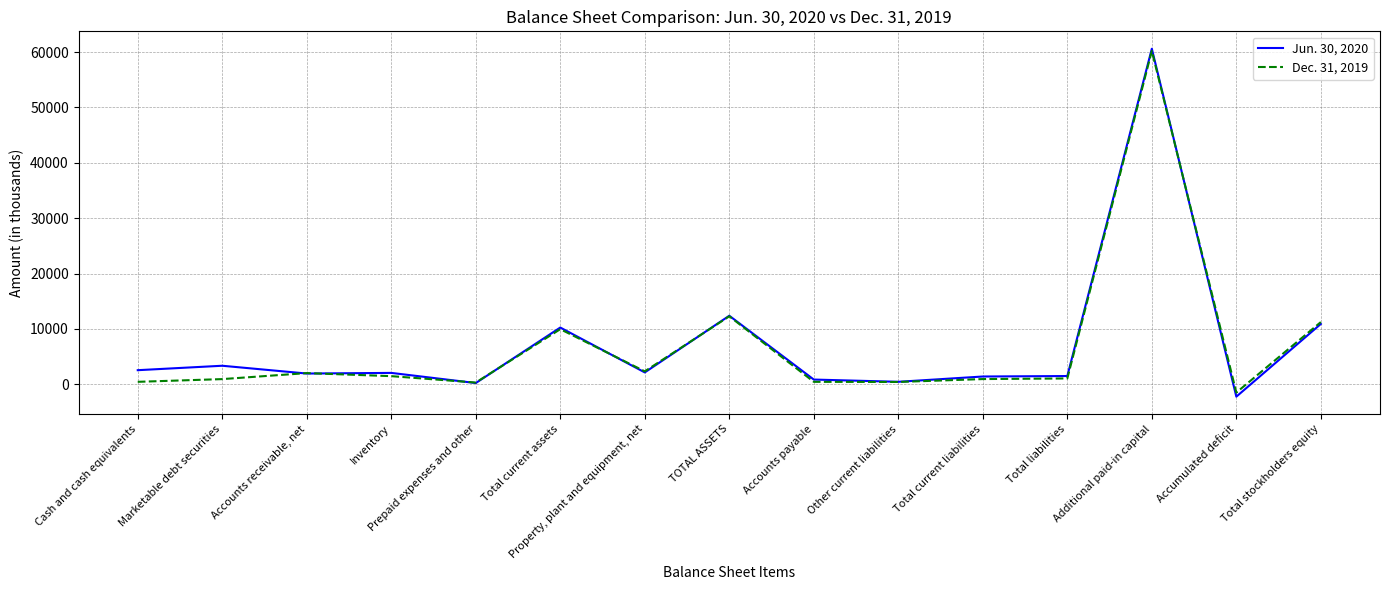

What is the total value across all series at Total stockholders equity?

22125